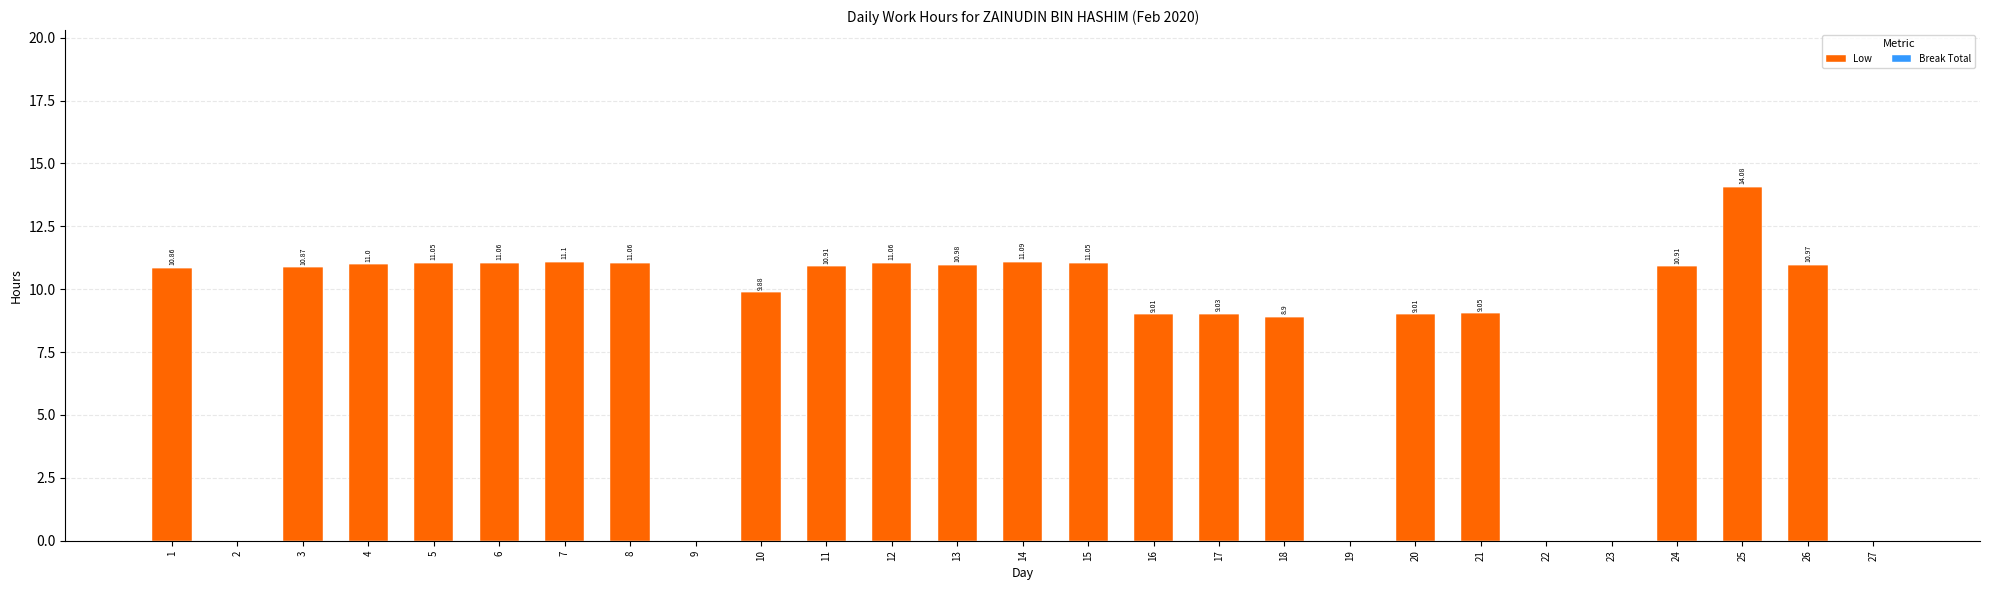

What is the sum of the values at 5 and 14?

22.1